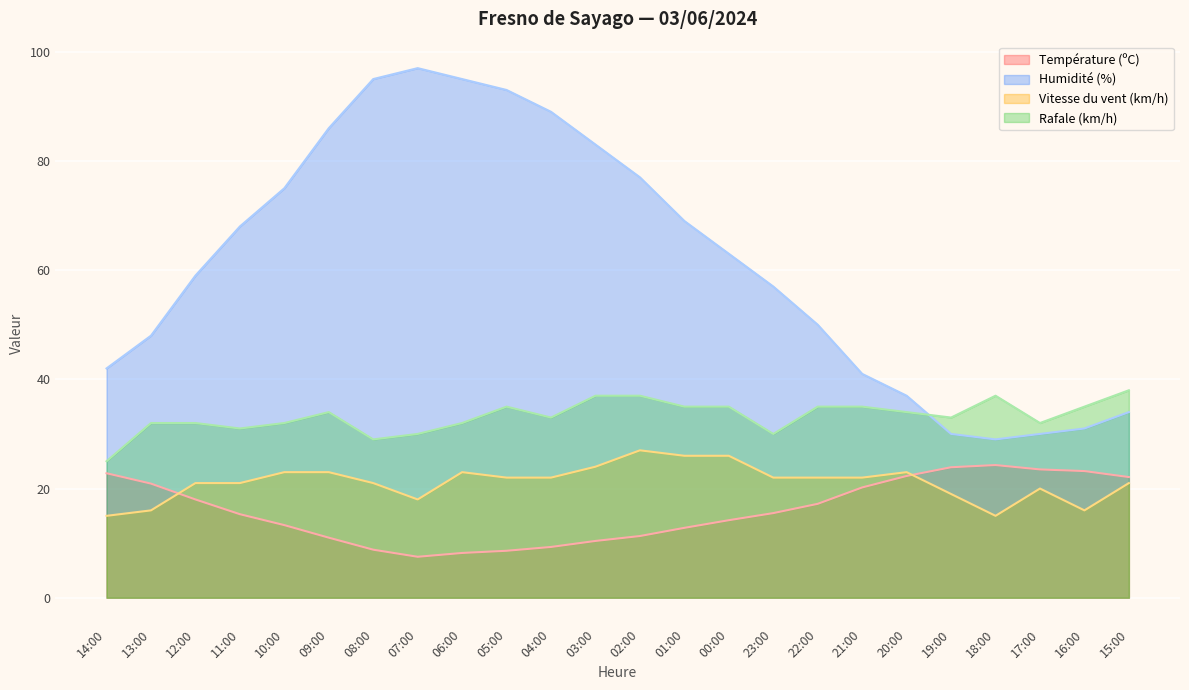

What is the difference between the second highest and second lowest values in the Vitesse du vent (km/h) series?

11.0